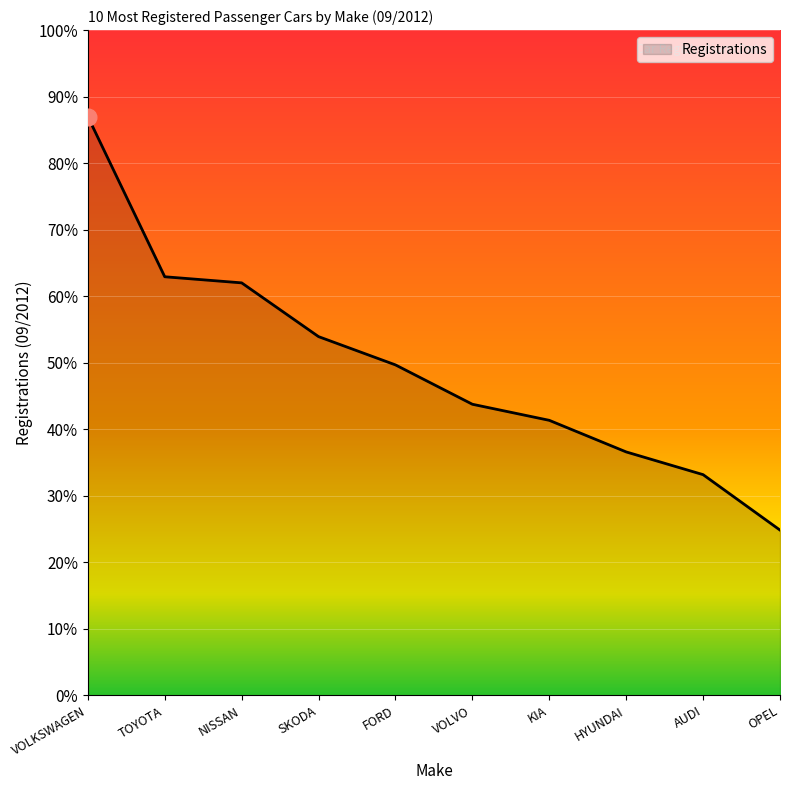

Rank the categories by value from lowest to highest.

OPEL, AUDI, HYUNDAI, KIA, VOLVO, FORD, SKODA, NISSAN, TOYOTA, VOLKSWAGEN